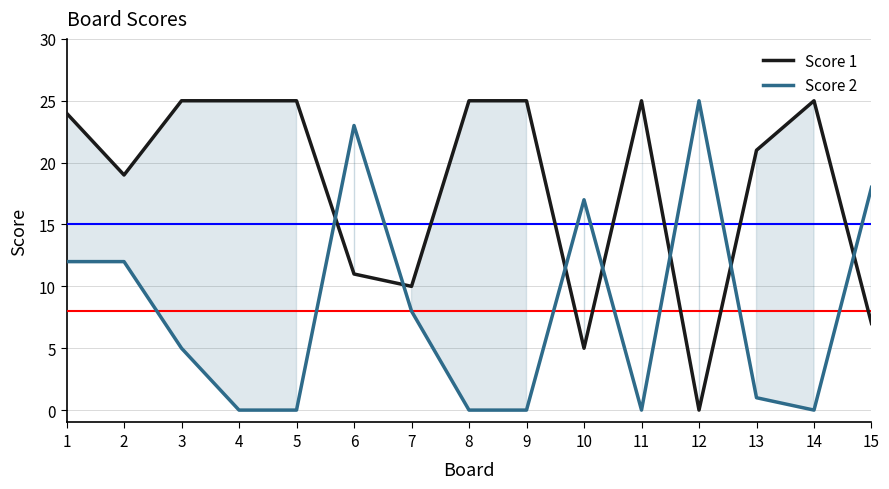

In Score 1, how many points are higher than both neighbors (excluding endpoints)?

2